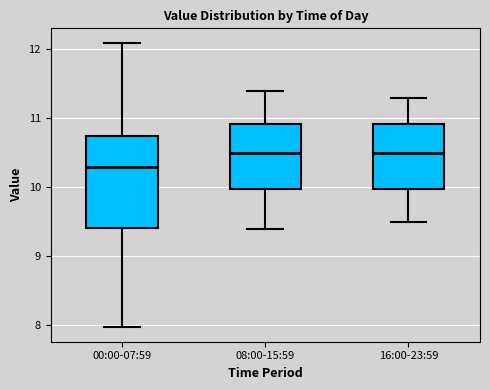

Comparing the boxes themselves (not the whiskers), which one is the tallest?

00:00-07:59